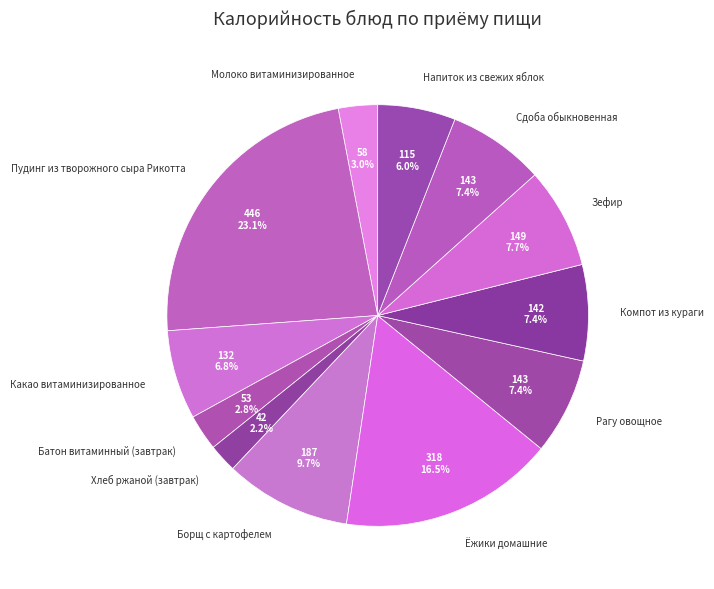

Does any single category account for the majority?

No